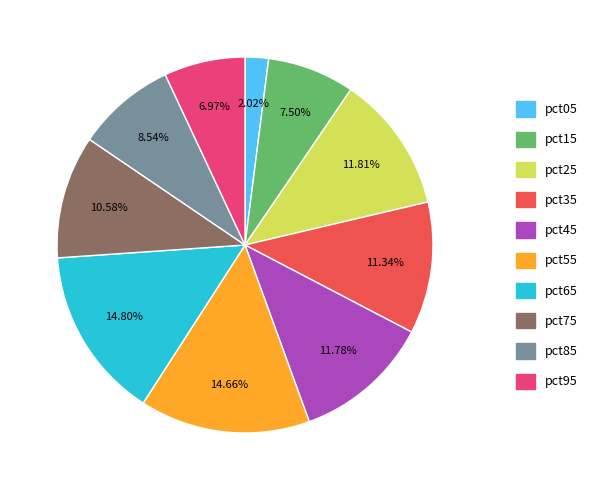

Do pct85 and pct75 together represent more than half of the pie?

No